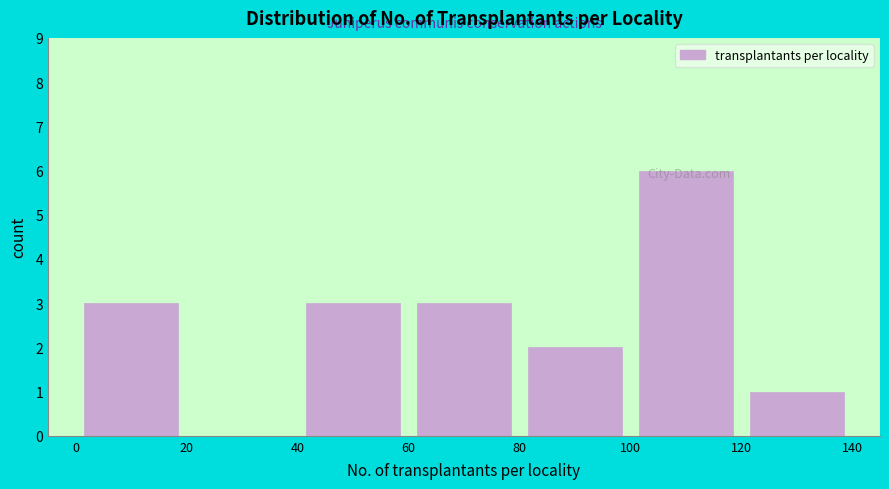

Reading left to right, transcribe this chart: for each bar, give the range it covers on the x-axis and its height. The values are not printed on the chart, so give them approximately, as read against the axis.

0 to 20: 3
20 to 40: 0
40 to 60: 3
60 to 80: 3
80 to 100: 2
100 to 120: 6
120 to 140: 1